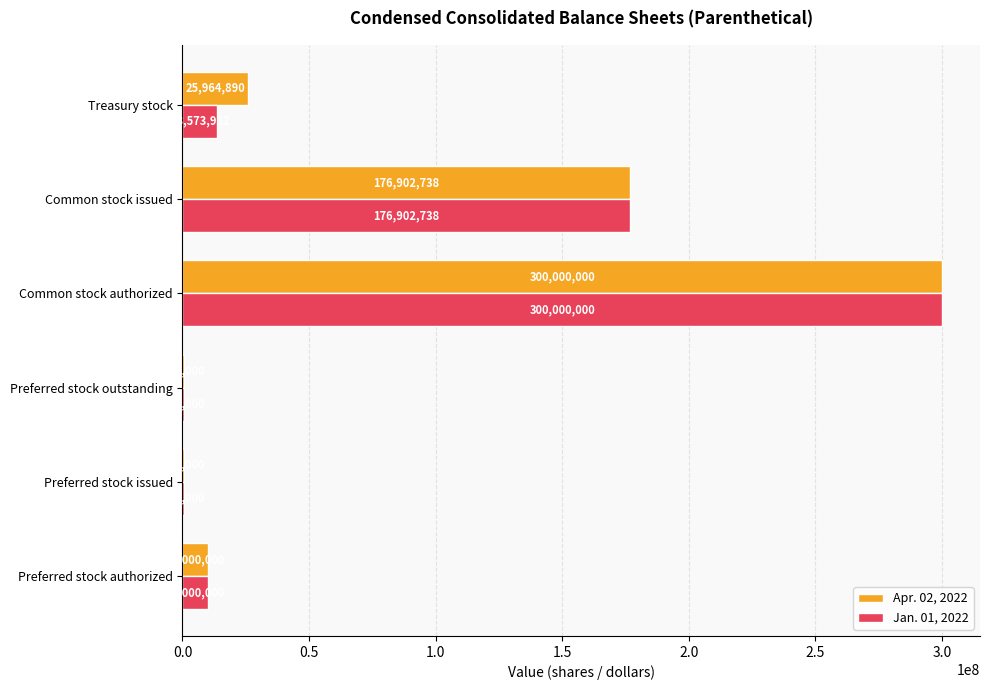

What is the sum of the Apr. 02, 2022 values at Common stock authorized and Common stock issued?

476902738